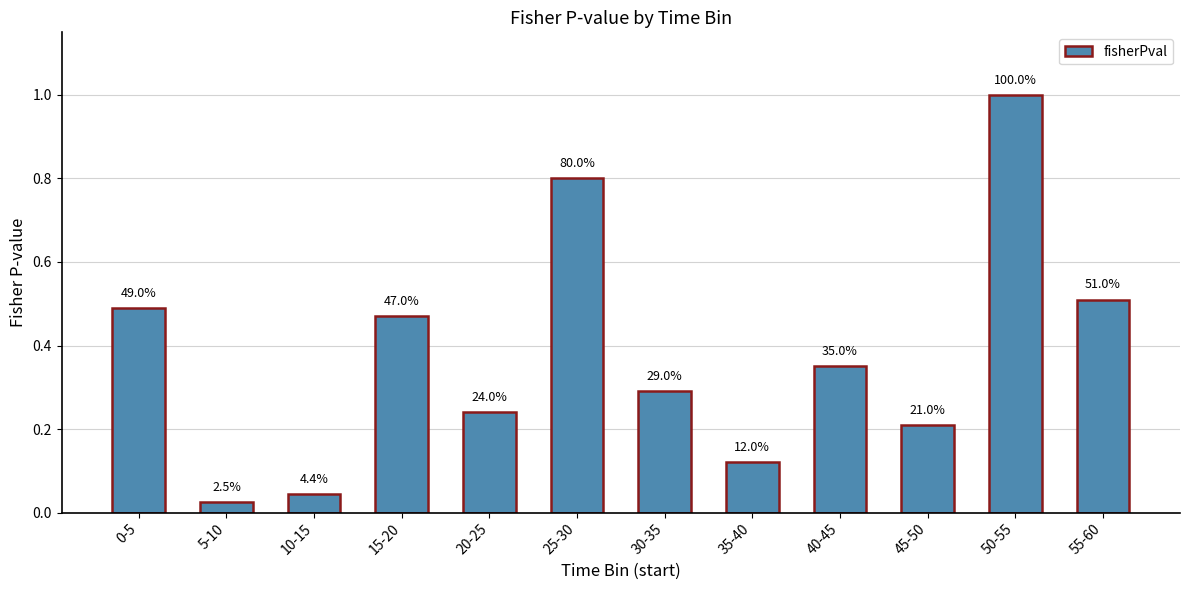

The chart shows a value of 0.3 at 30-35. True or false?

True